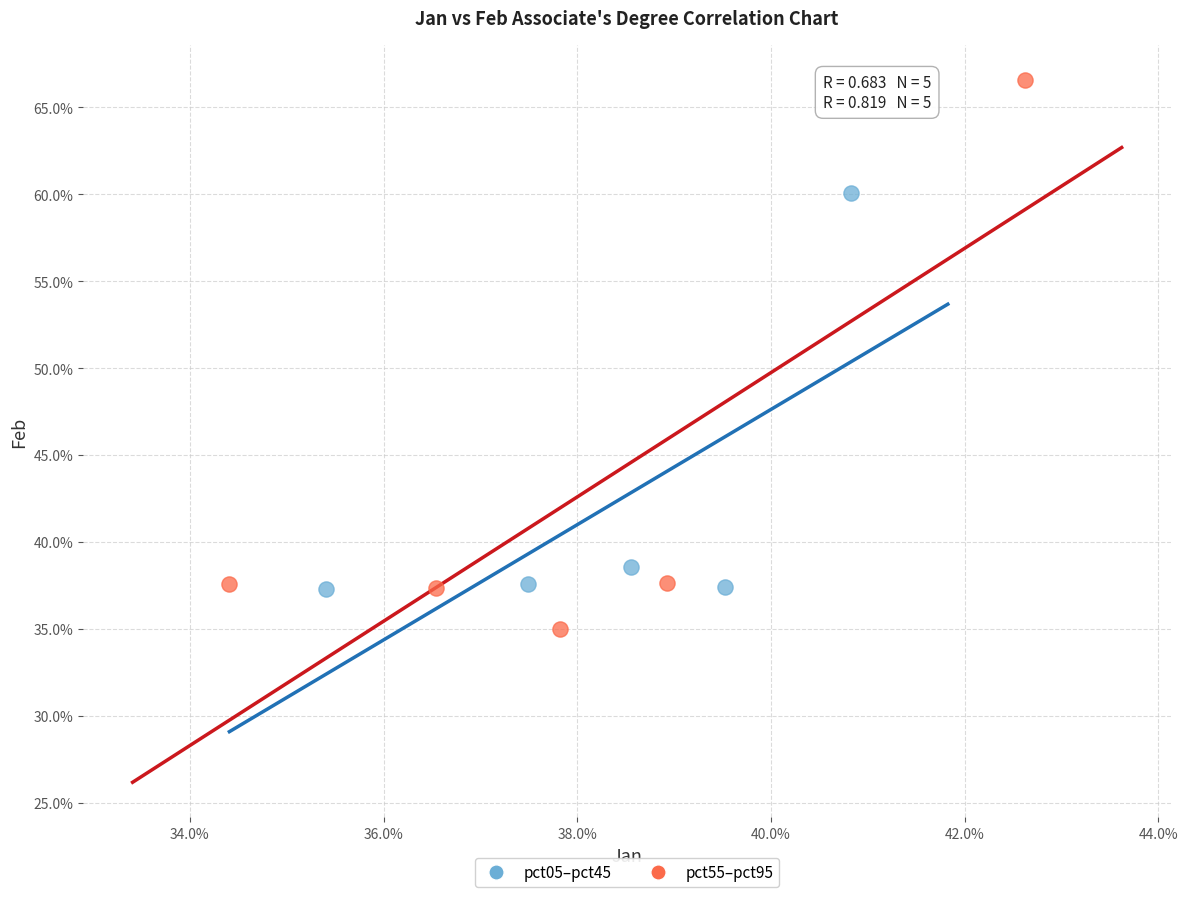

What are all the series names shown in the legend?

pct05–pct45, pct55–pct95